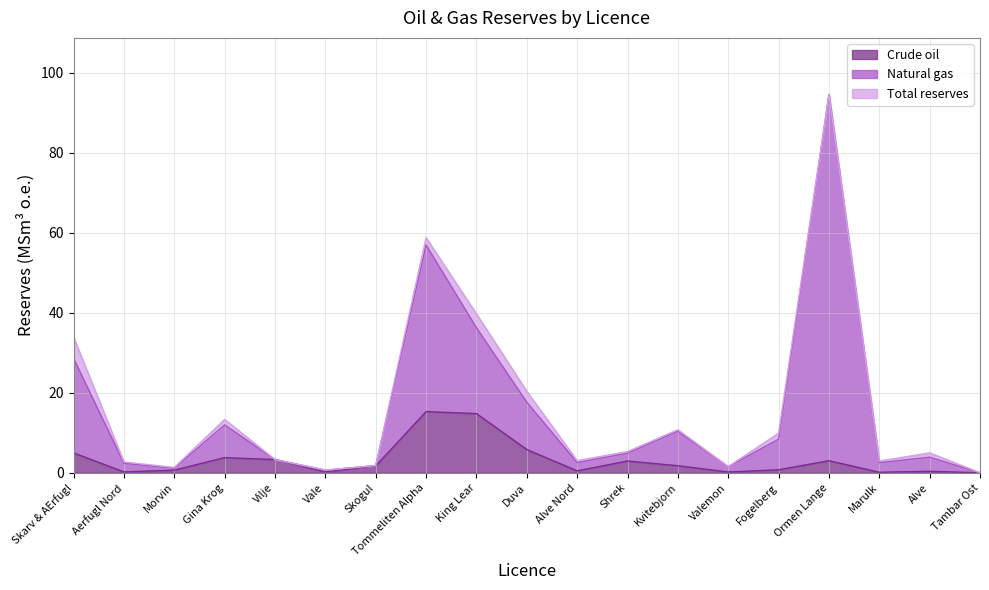

How many data points in Crude oil are above 1?

10